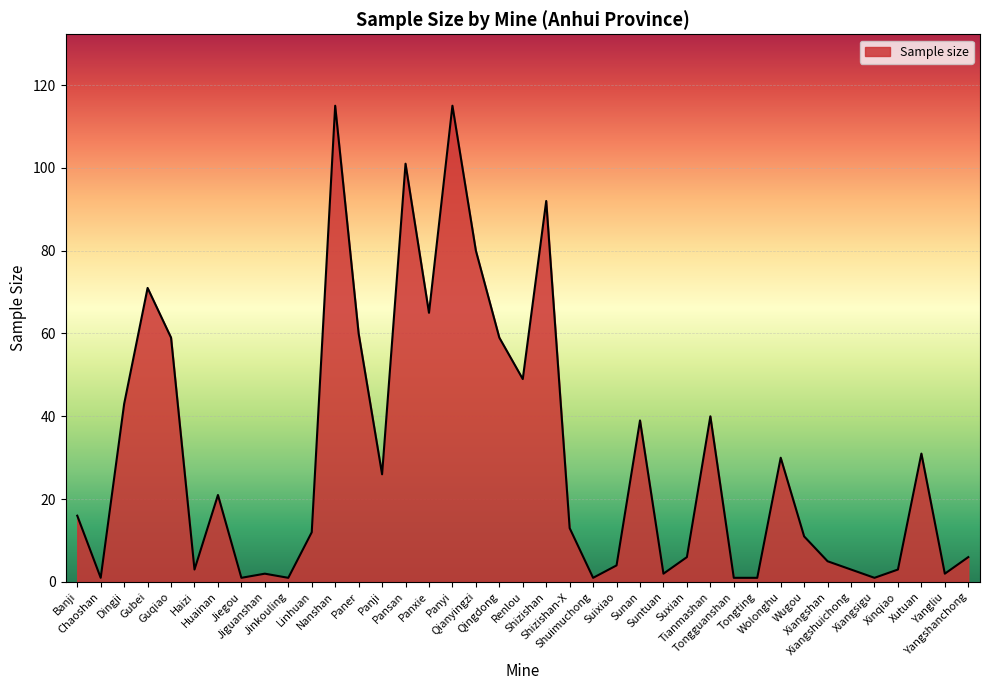

Reading left to right, extract all data points from this chart.

16	1	43	71	59	3	21	1	2	1	12	115	60	26	101	65	115	80	59	49	92	13	1	4	39	2	6	40	1	1	30	11	5	3	1	3	31	2	6